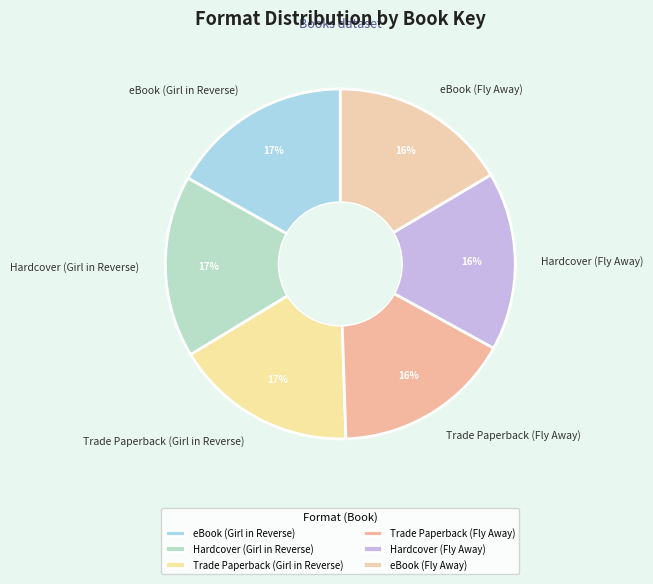

To the nearest percent, what is the average slice percentage?

17%